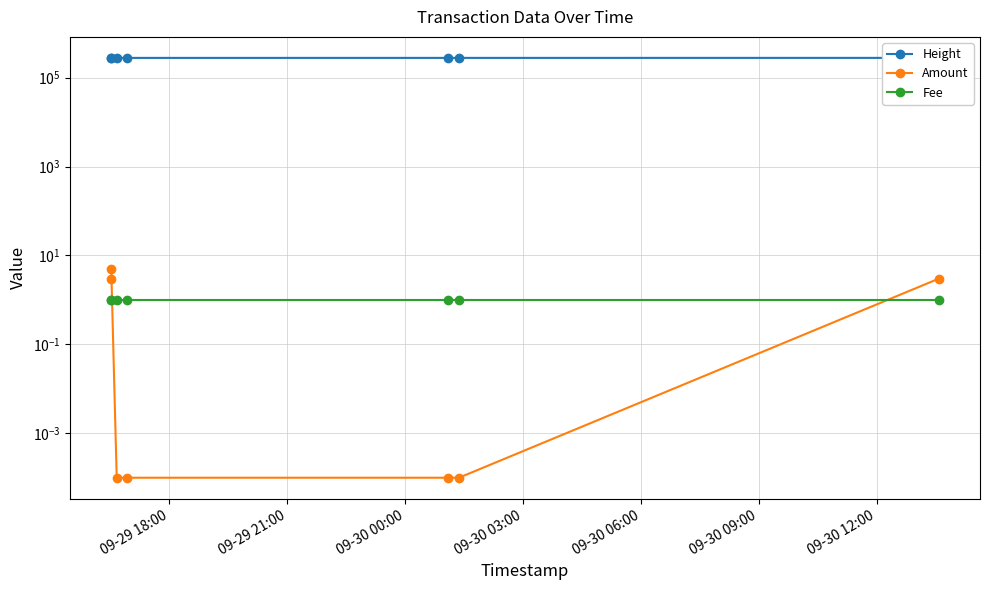

Does the chart display data point markers on the line(s)?

Yes